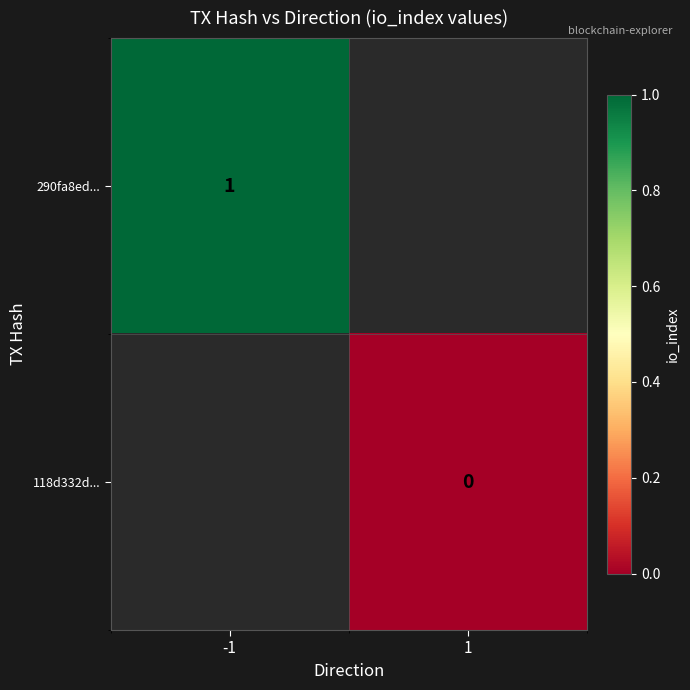

The value of 290fa8ed... at -1 is 2. True or false?

False